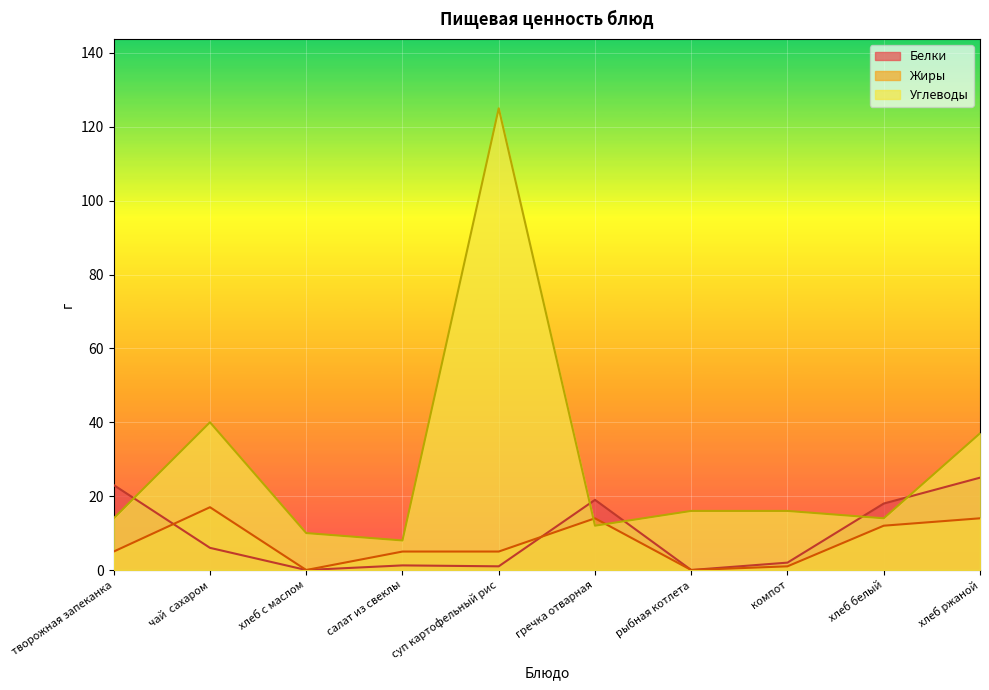

List the series in order of their peak value, lowest first.

Жиры, Белки, Углеводы